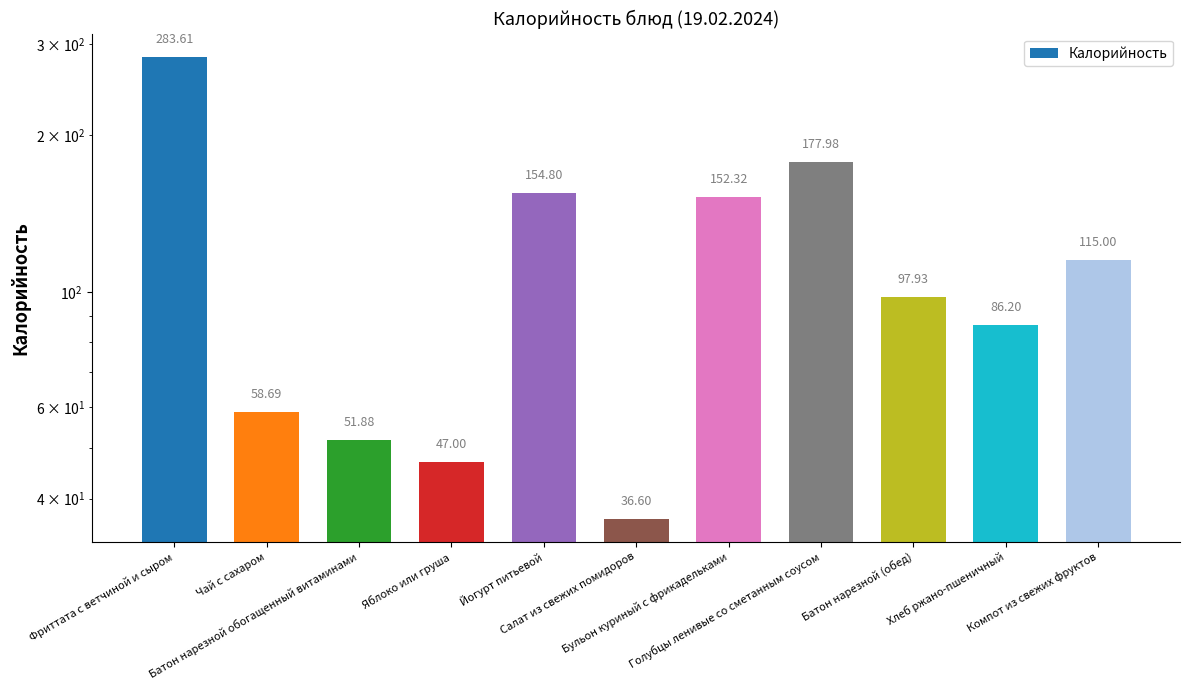

Rank the categories by value from highest to lowest.

Фриттата с ветчиной и сыром, Голубцы ленивые со сметанным соусом, Йогурт питьевой, Бульон куриный с фрикадельками, Компот из свежих фруктов, Батон нарезной (обед), Хлеб ржано-пшеничный, Чай с сахаром, Батон нарезной обогащенный витаминами, Яблоко или груша, Салат из свежих помидоров